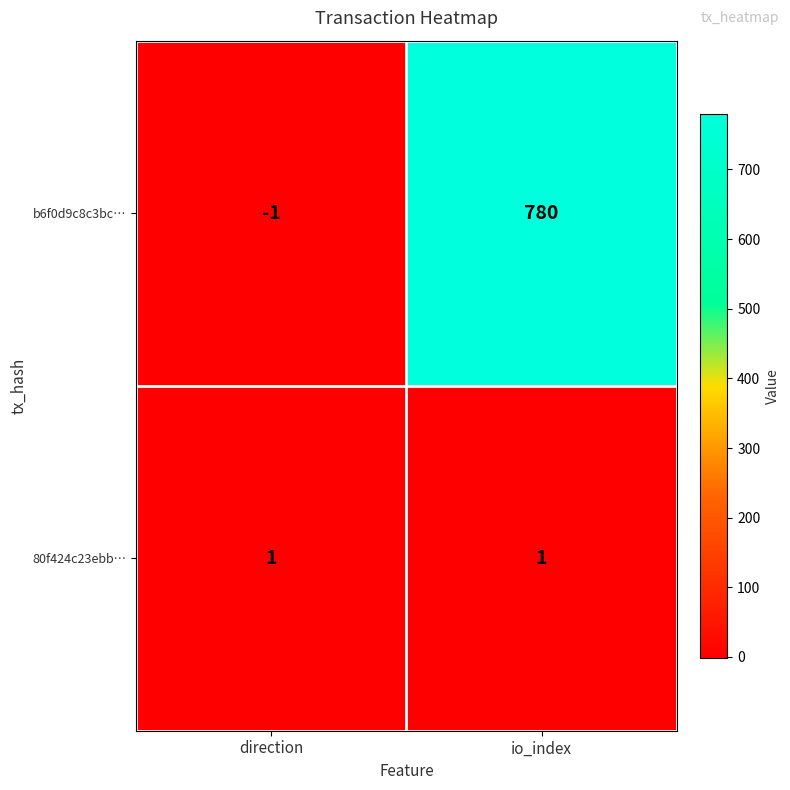

Is it true that 80f424c23ebb… equals 1 at direction?

True